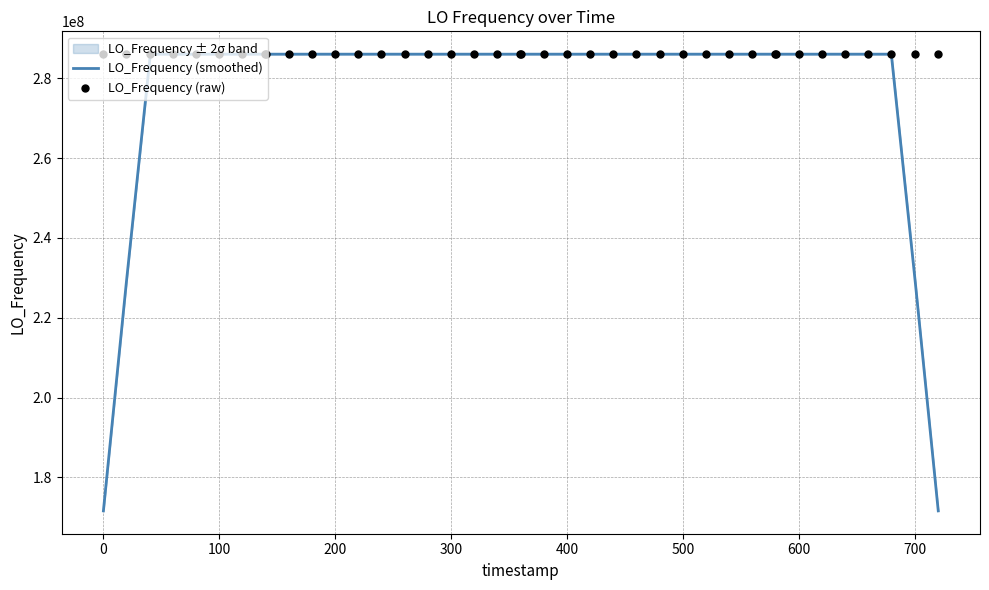

What is the lowest value of the LO_Frequency (smoothed) series?

171628198.5